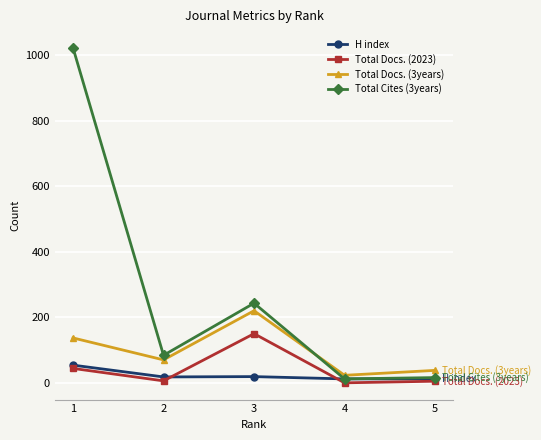

Is the value of Total Cites (3years) at 2 greater than the value of H index at 3?

Yes